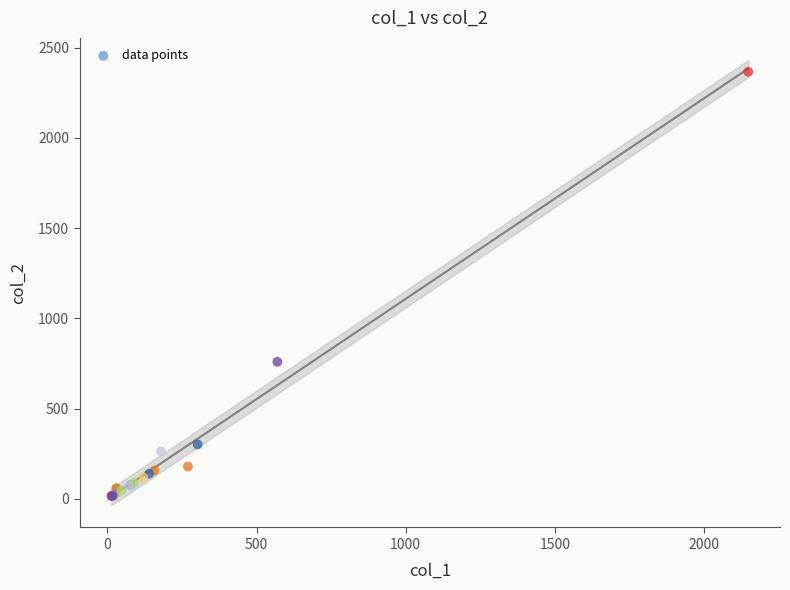

What Y value in the scatter plot is closest to 1191?

760.0